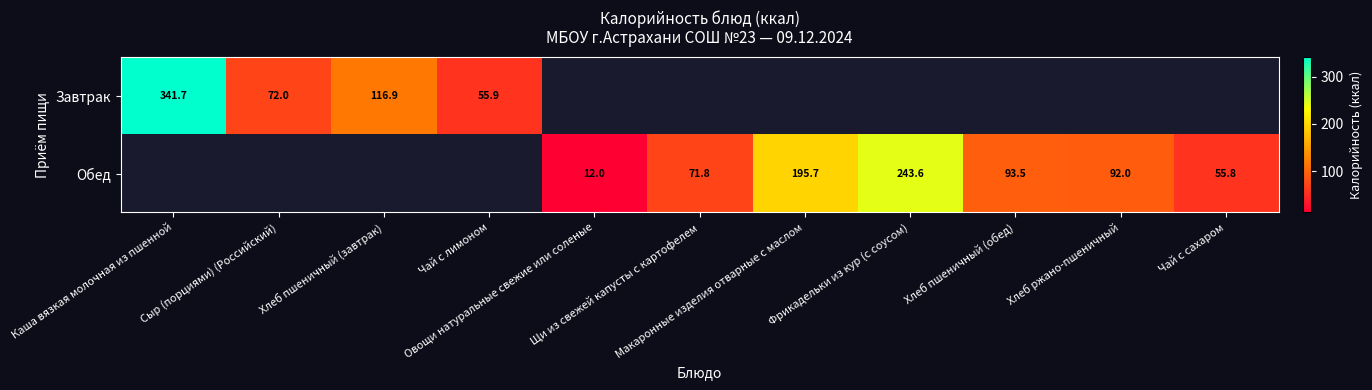

Read the Обед value at Овощи натуральные свежие или соленые.

12.0